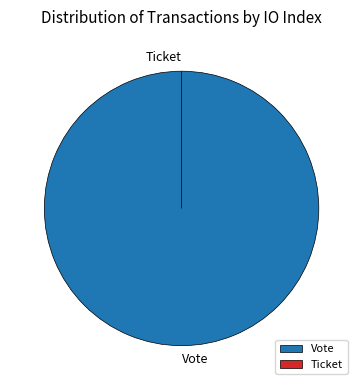

Rank the categories by value from lowest to highest.

Ticket, Vote